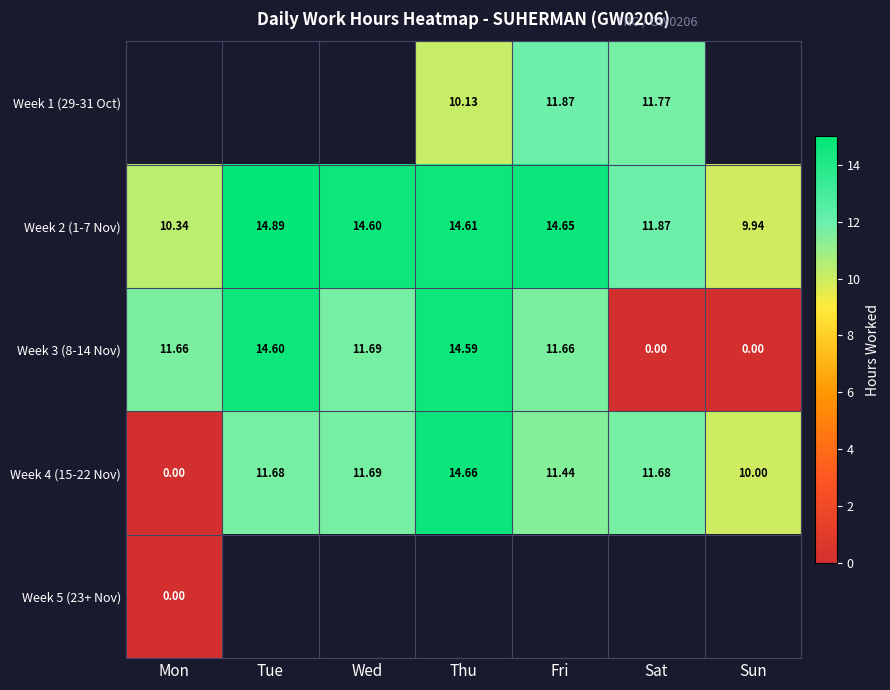

The value of Week 2 (1-7 Nov) at Mon is 10.3. True or false?

True